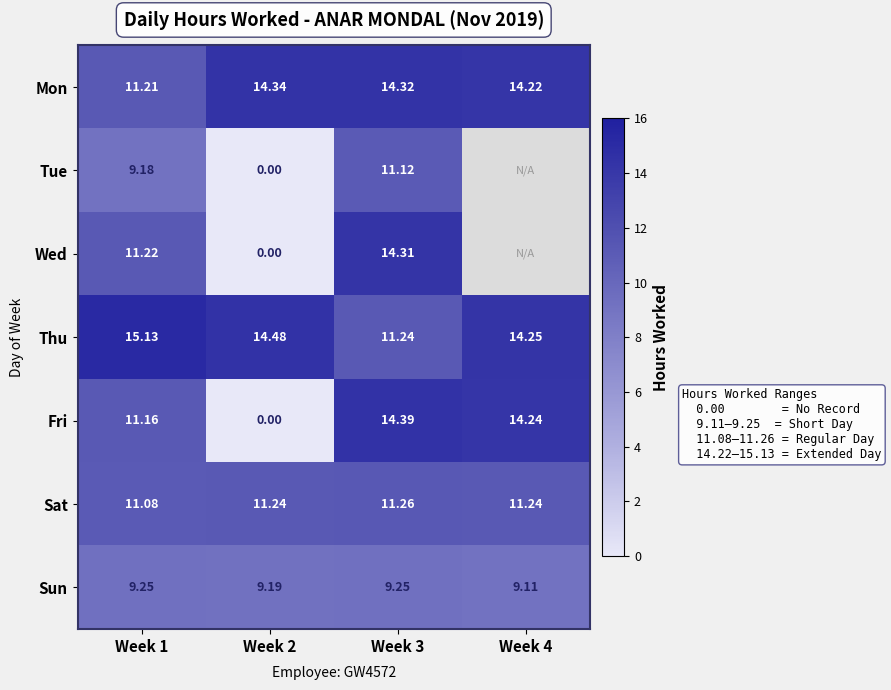

At which label does Mon reach its peak?

Week 2